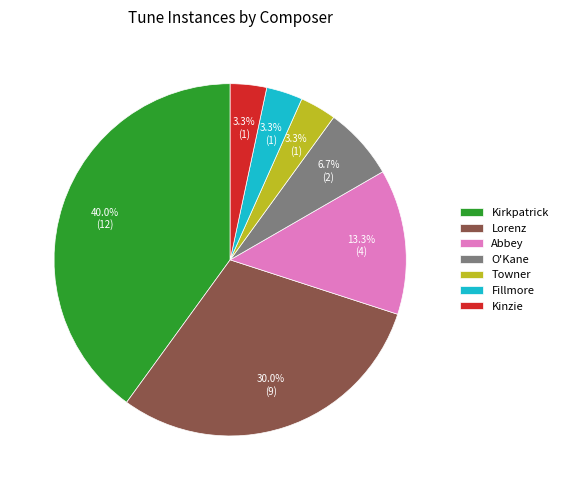

To the nearest percent, what is the average slice percentage?

14%